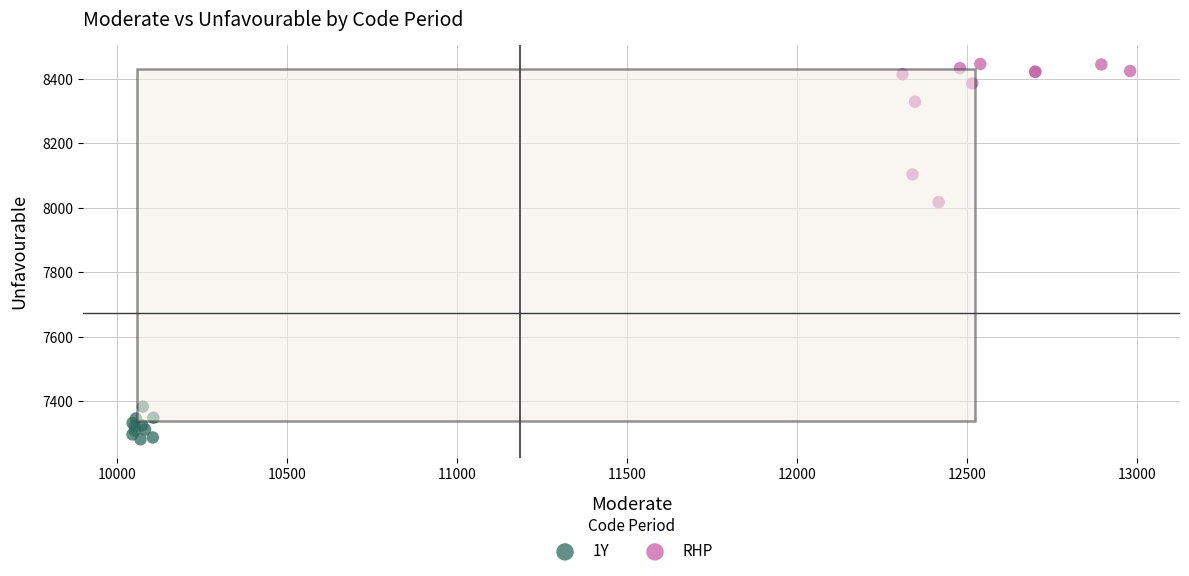

What are all the series names shown in the legend?

1Y, RHP